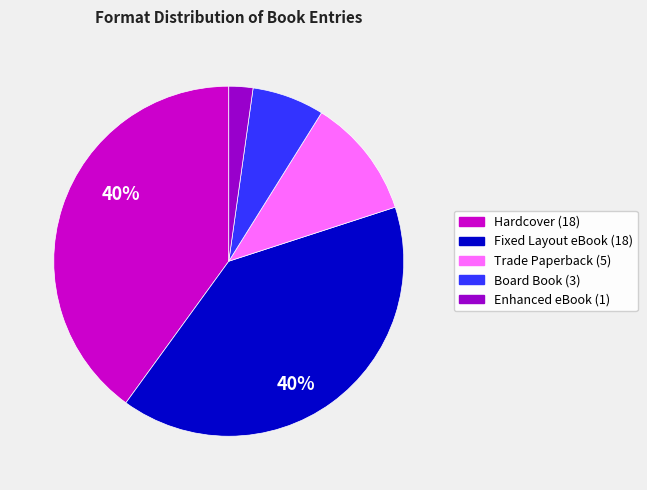

To the nearest percent, what is the difference between the Enhanced eBook and Hardcover slice percentages?

38%